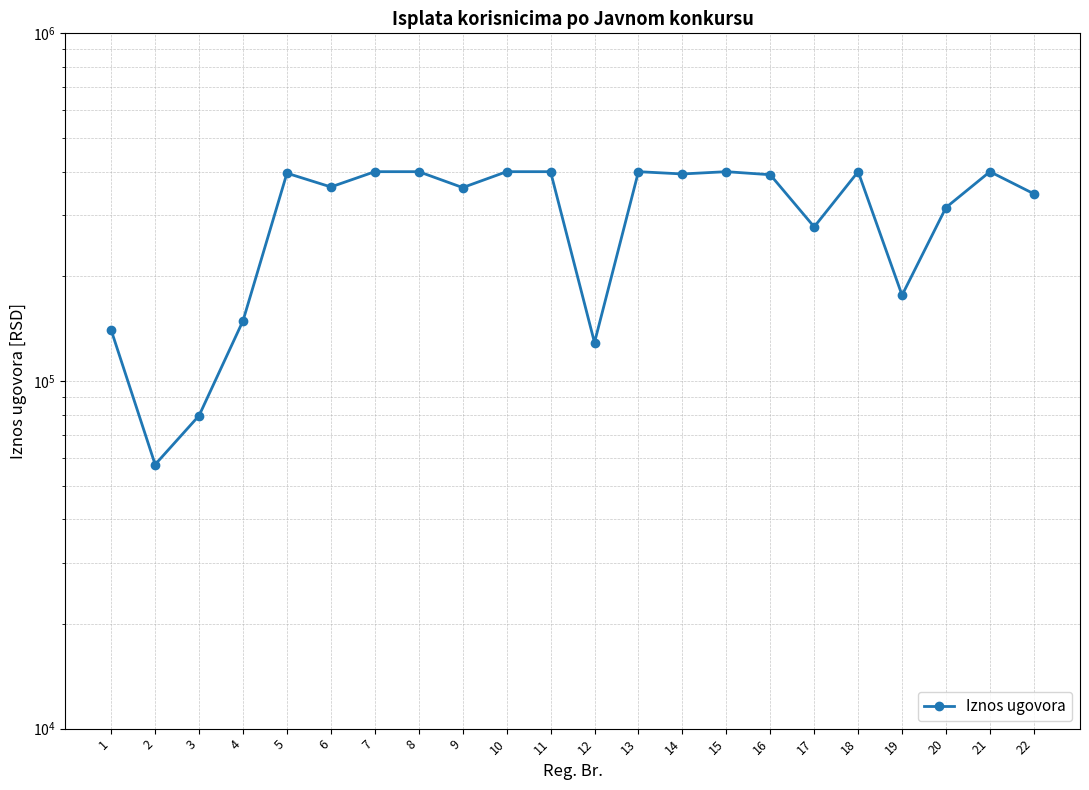

List the labels in order of value, largest first.

7, 8, 10, 11, 13, 15, 18, 21, 5, 14, 16, 6, 9, 22, 20, 17, 19, 4, 1, 12, 3, 2